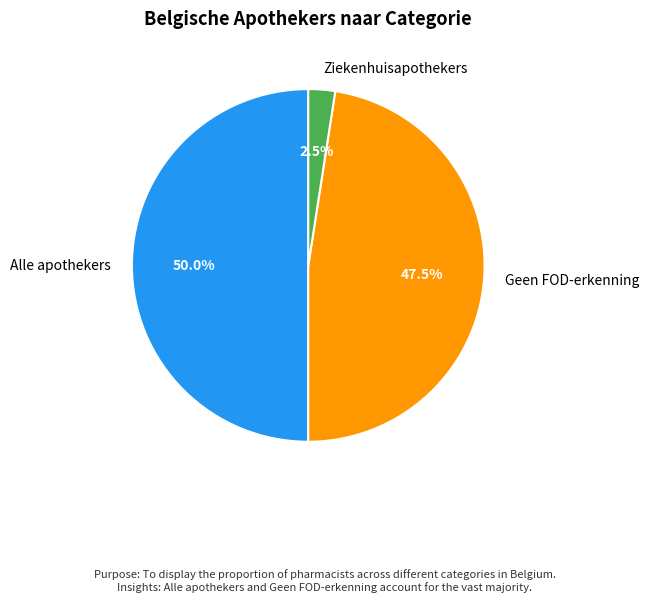

Does Geen FOD-erkenning represent more than half of the total?

No